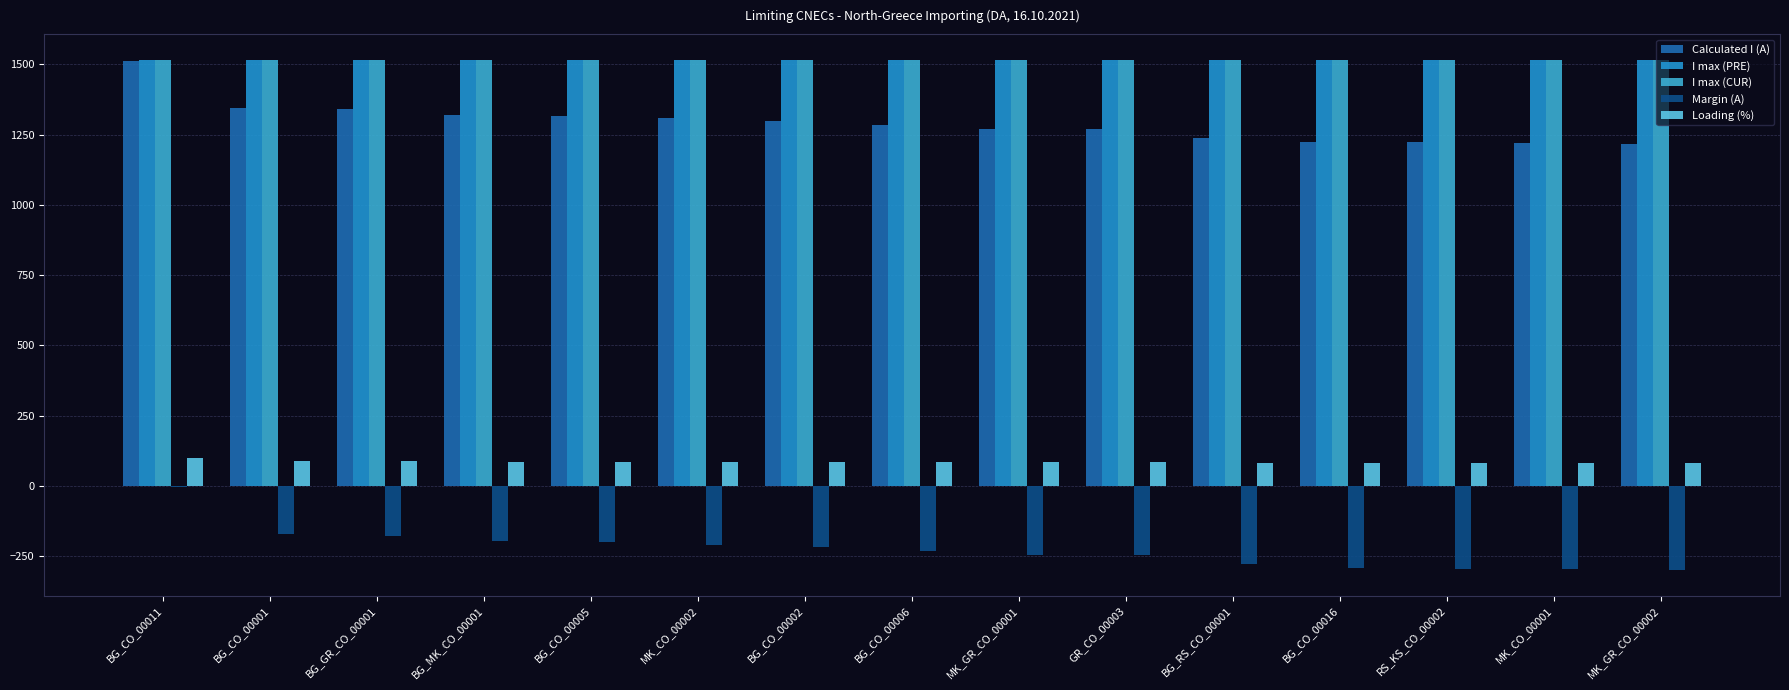

What is the total value across all series at MK_CO_00001?

4042